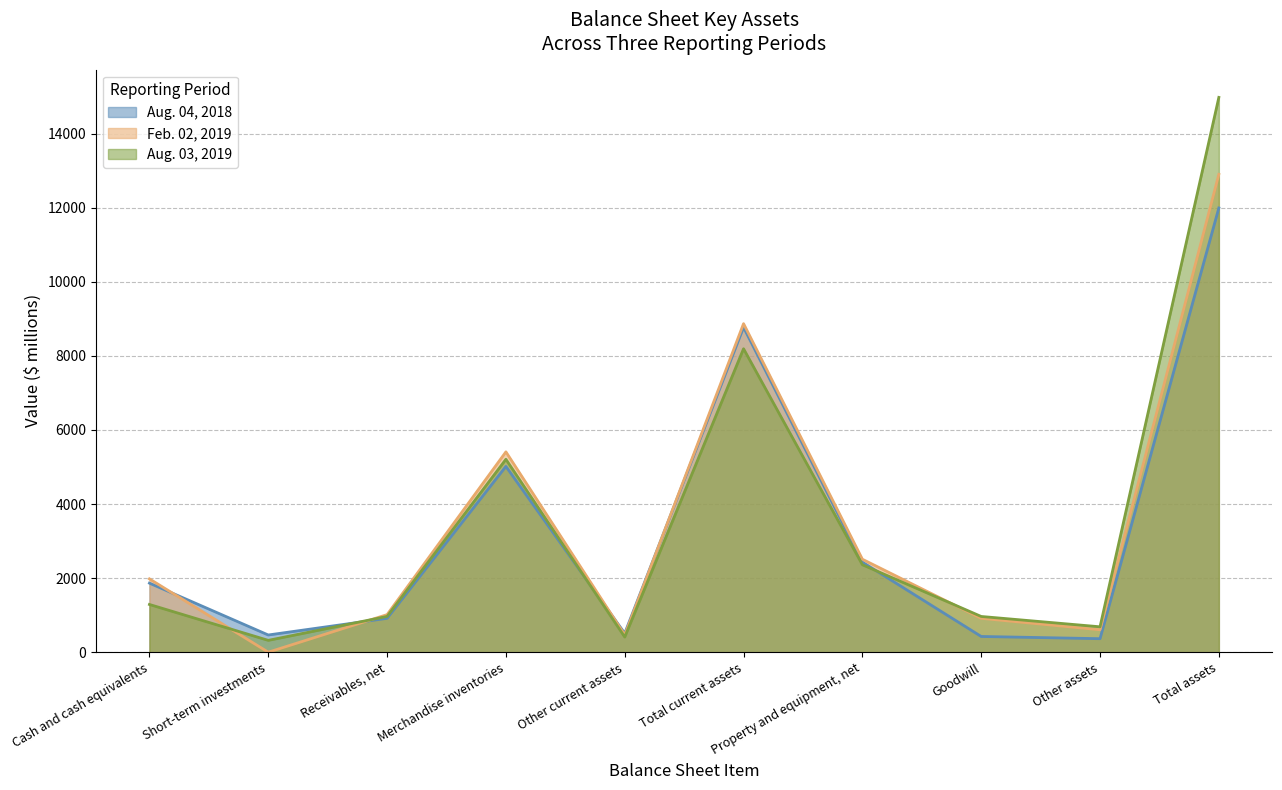

What is the value of the Aug. 04, 2018 point at the 8th from the left?

425